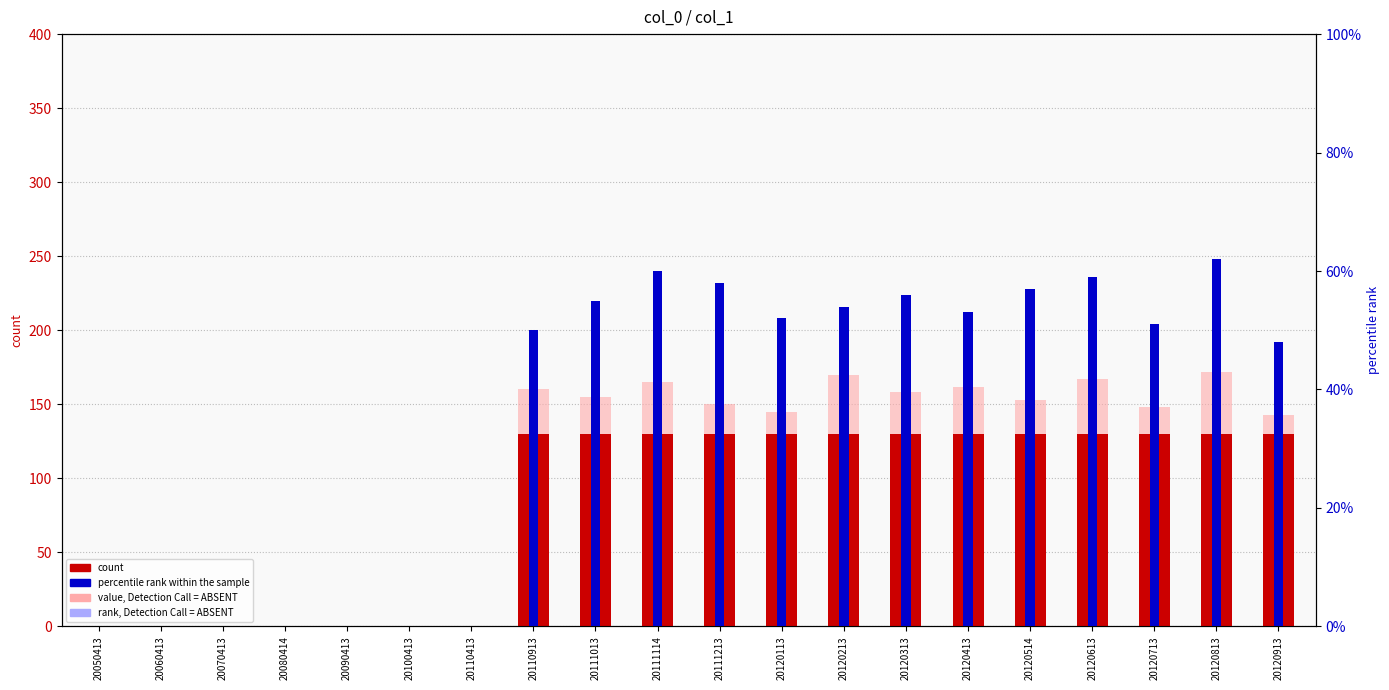

Which series has the widest spread of values?

value, Detection Call = ABSENT